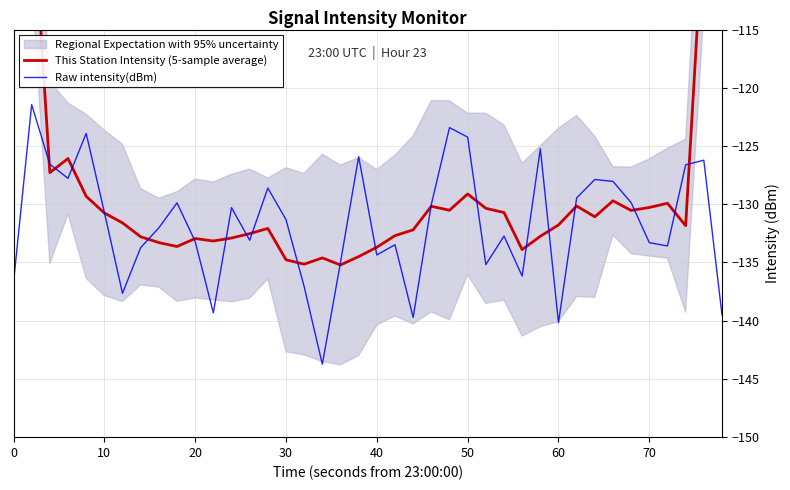

Does the chart display data point markers on the line(s)?

No